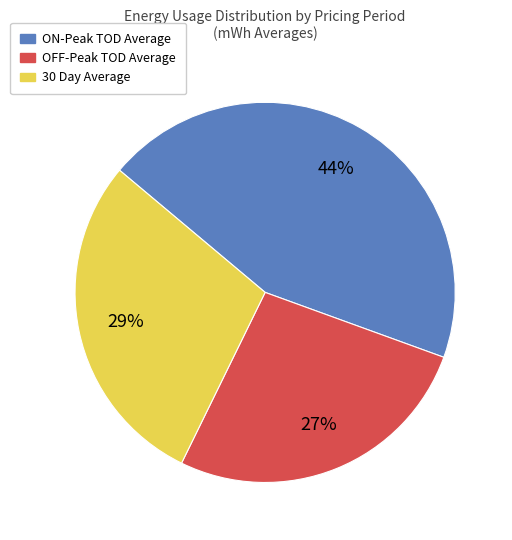

Count the number of slices in the pie.

3